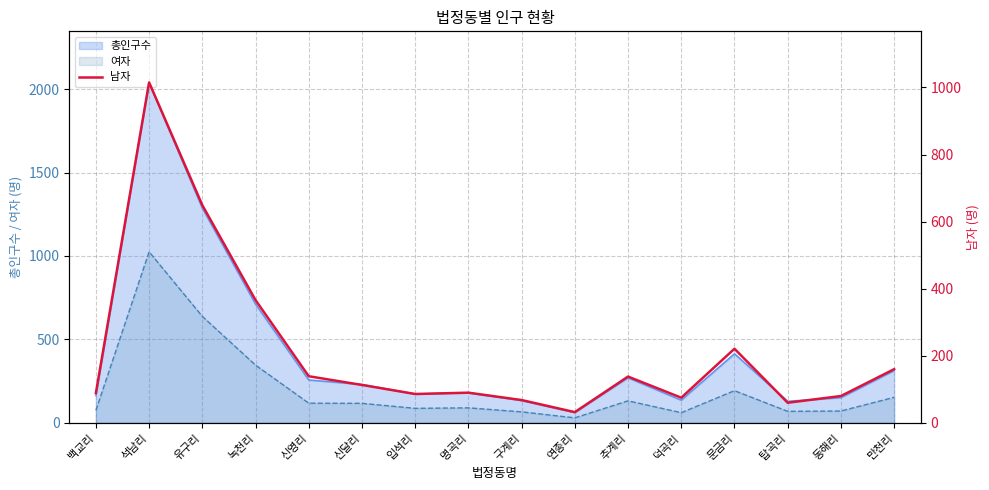

Count the number of categories in the chart.

16